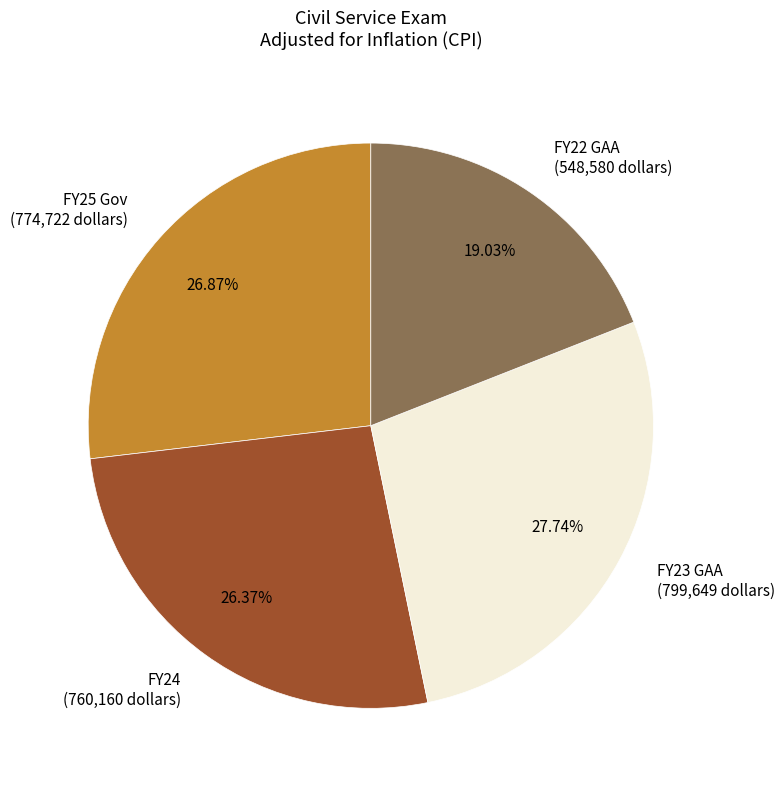

Is it true that FY25 Gov is 27% of the pie?

True